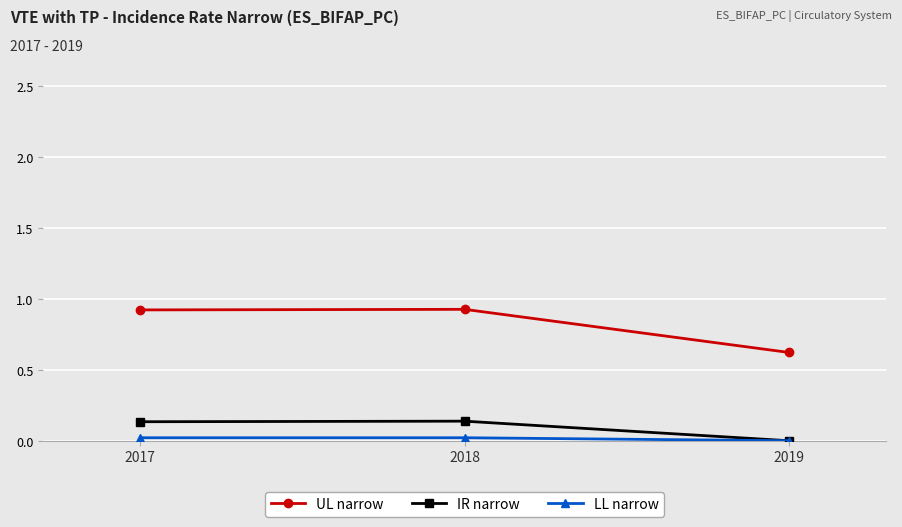

What is the sum of all IR narrow values?

0.3